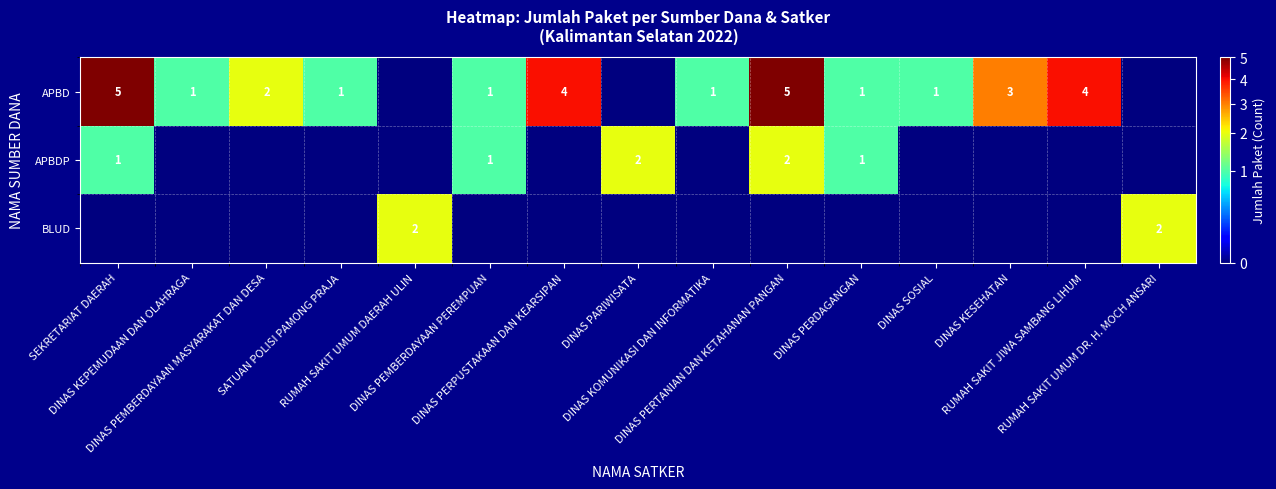

Which series has the largest total across all categories?

APBD